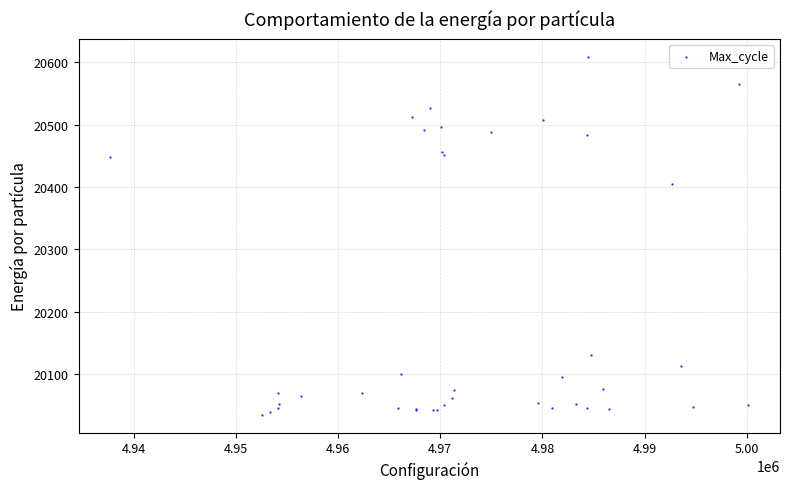

What Y value in the scatter plot is closest to 20322?

20405